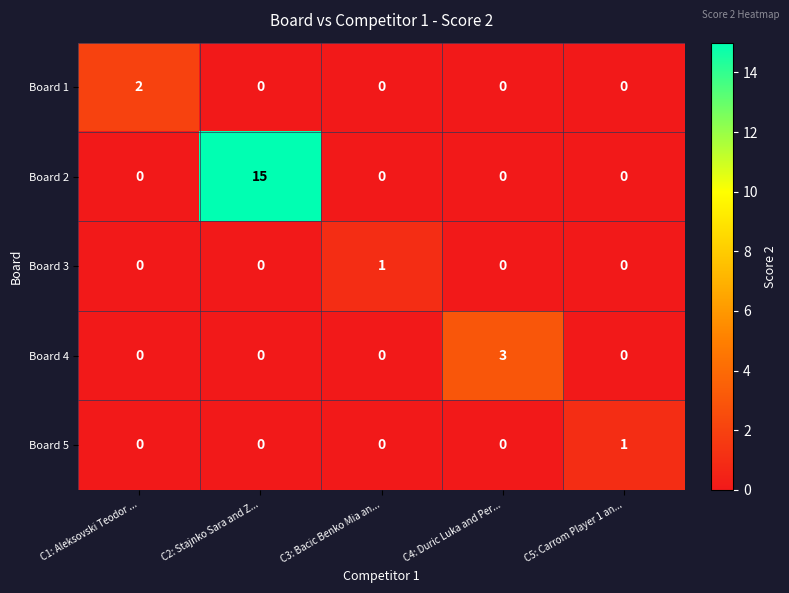

True or false: Board 5 has a value of 0 at C2: Stajnko Sara and Z....

True